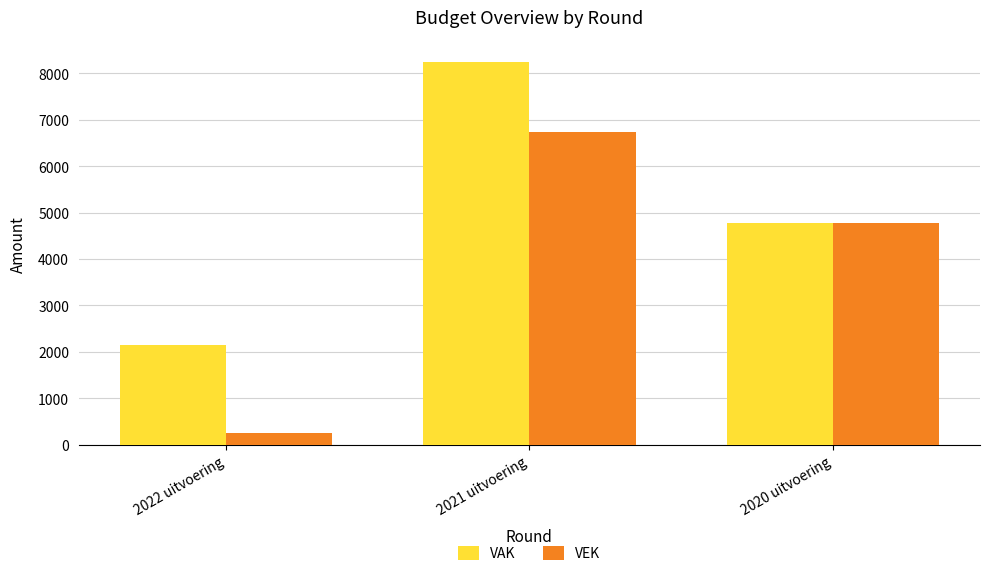

Which series has the largest range (max minus min)?

VEK